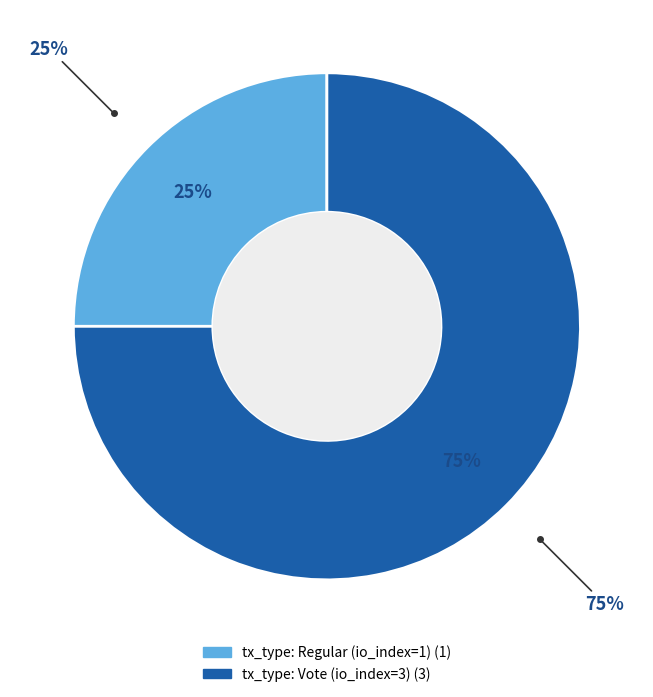

What percentage is the tx_type: Regular (io_index=1) slice, to the nearest percent?

25%